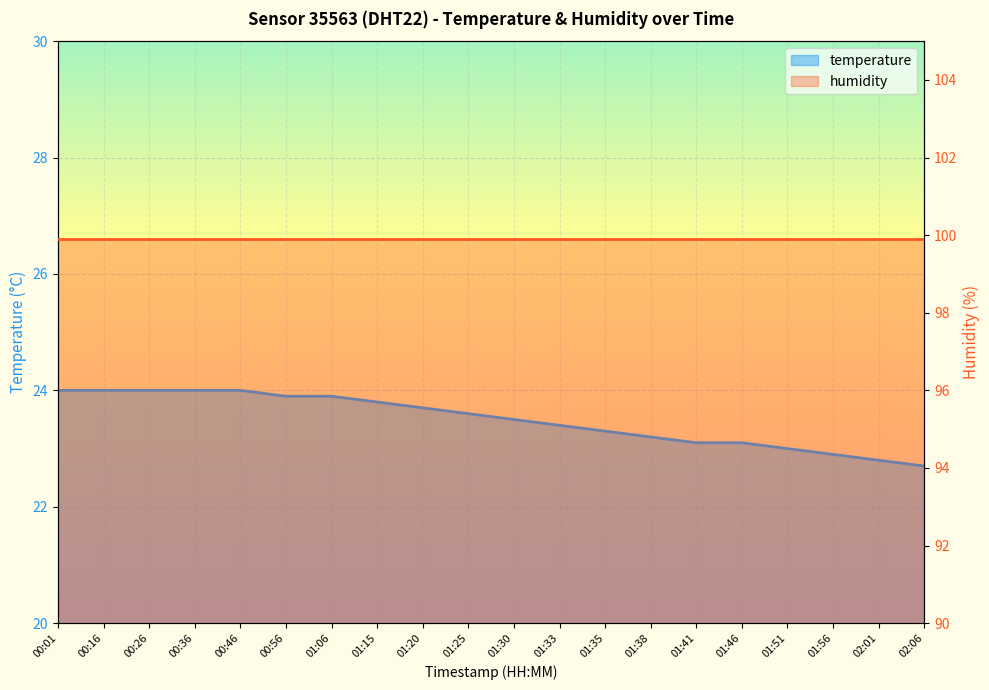

What is the label of the 9th point from the right?

01:33